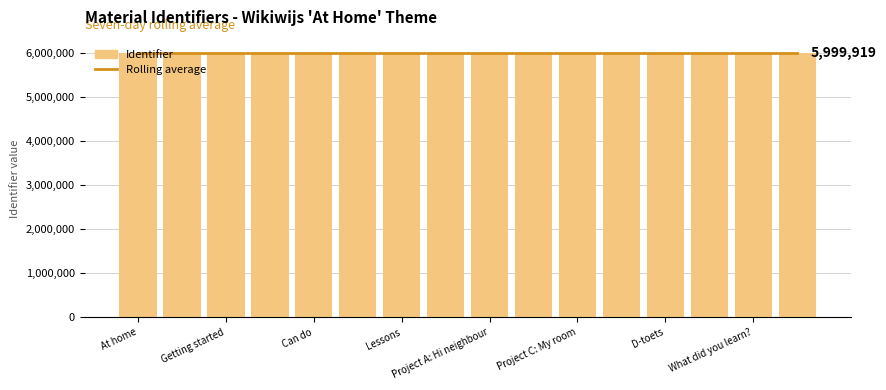

Count the number of categories in the chart.

16